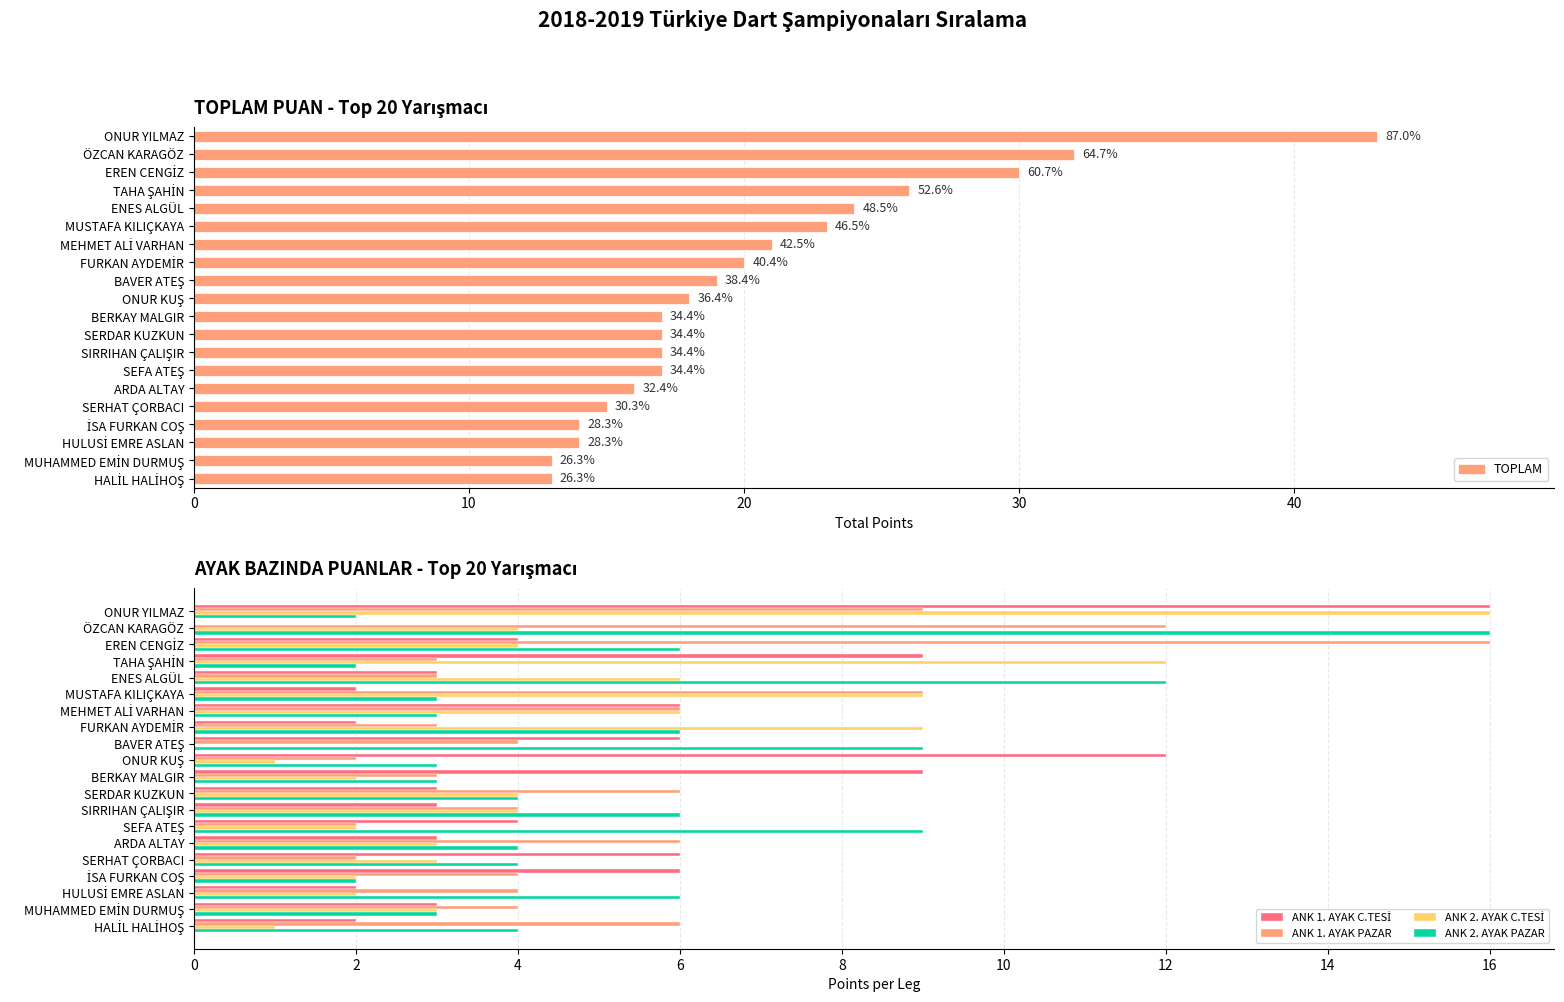

List the series in order of their peak value, lowest first.

ANK 1. AYAK C.TESİ, ANK 1. AYAK PAZAR, ANK 2. AYAK C.TESİ, ANK 2. AYAK PAZAR